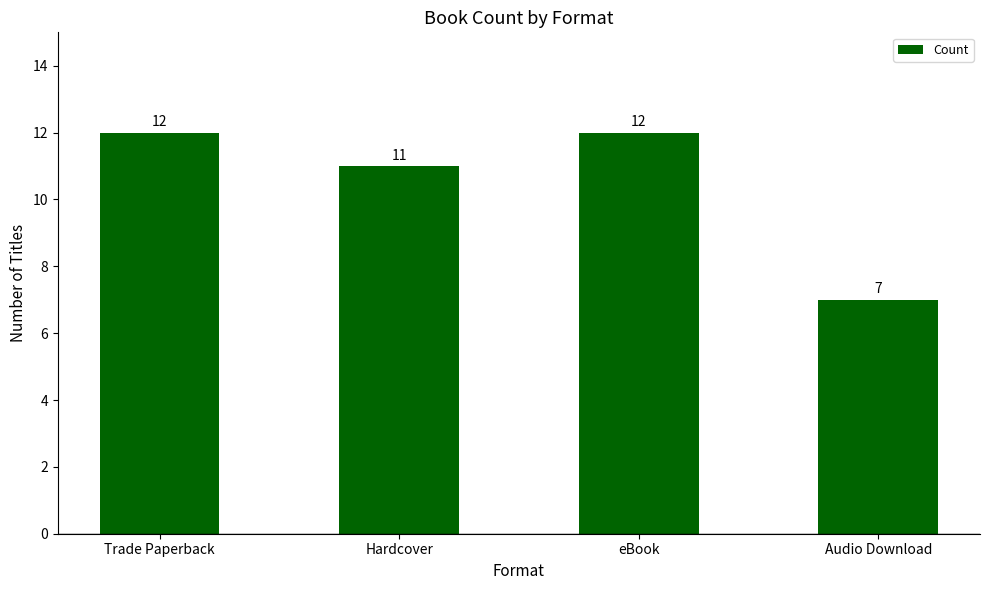

Reading left to right, transcribe all the data shown in this chart.

12	11	12	7